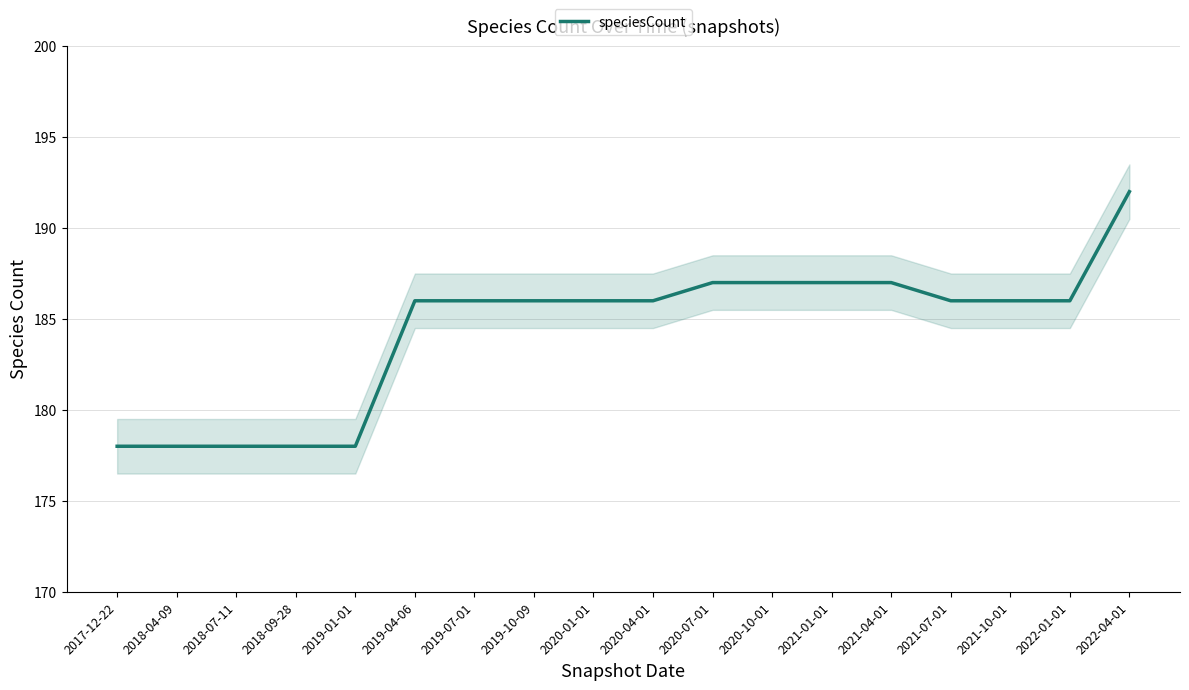

True or false: there are more than 1 points higher than both neighbors.

False